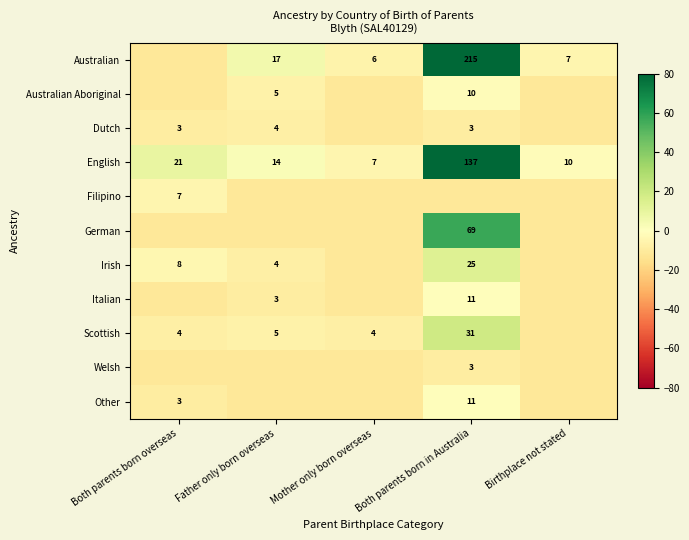

Rank the series at Both parents born in Australia from lowest to highest value.

Filipino, Dutch, Welsh, Australian Aboriginal, Italian, Other, Irish, Scottish, German, English, Australian